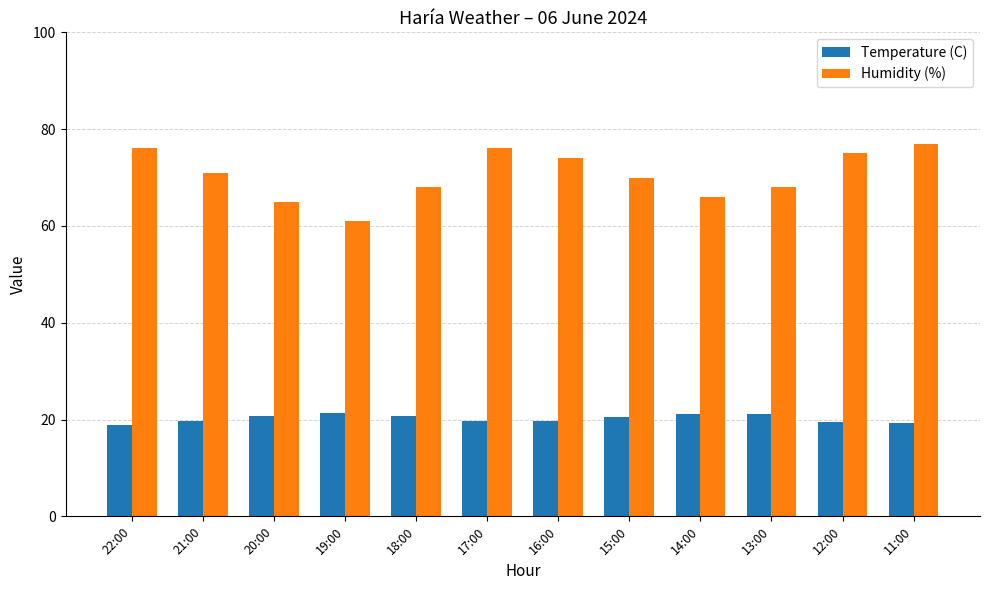

Which series has the widest spread of values?

Humidity (%)